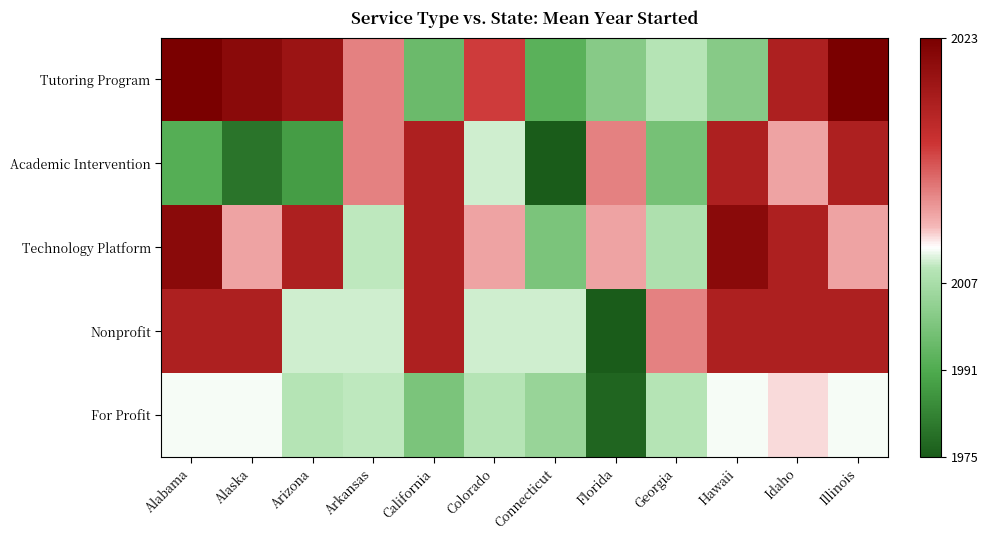

How many data points does each series have?

12